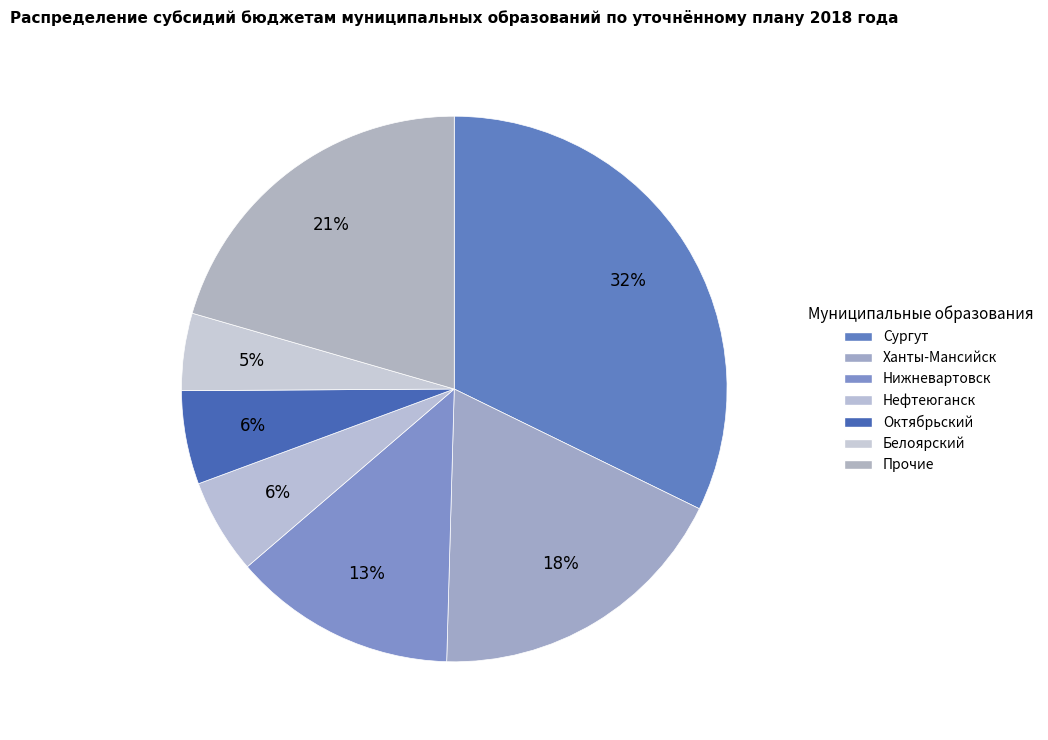

Which slice is the largest?

Сургут